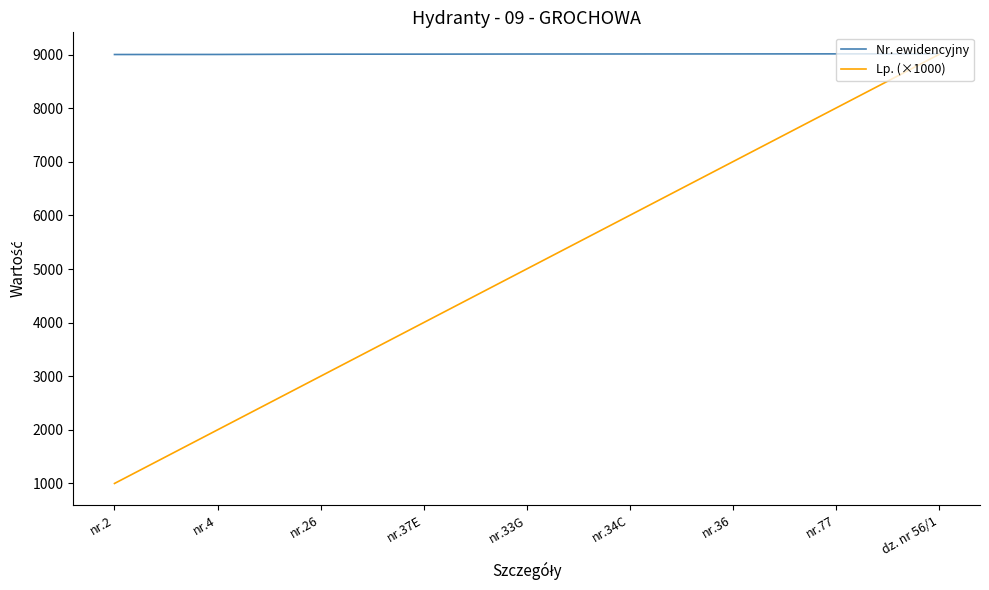

How many values in the Nr. ewidencyjny series are below 9010?

4